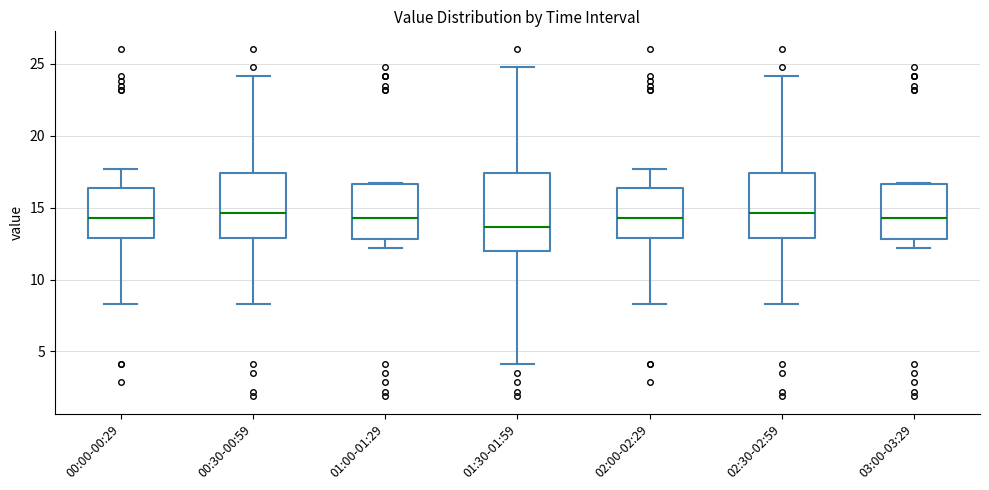

Reading left to right, read every box against the y-axis: the position of its median line, the range the box covers, and the ends of its whiskers. The values are not printed on the chart, so give them approximately, as read against the axis.

00:00-00:29: median 14.5, box 13.0 to 16.5, whiskers 8.5 to 17.5
00:30-00:59: median 14.5, box 13.0 to 17.5, whiskers 8.5 to 24.0
01:00-01:29: median 14.5, box 13.0 to 16.5, whiskers 12.0 to 16.5
01:30-01:59: median 13.5, box 12.0 to 17.5, whiskers 4.0 to 25.0
02:00-02:29: median 14.5, box 13.0 to 16.5, whiskers 8.5 to 17.5
02:30-02:59: median 14.5, box 13.0 to 17.5, whiskers 8.5 to 24.0
03:00-03:29: median 14.5, box 13.0 to 16.5, whiskers 12.0 to 16.5